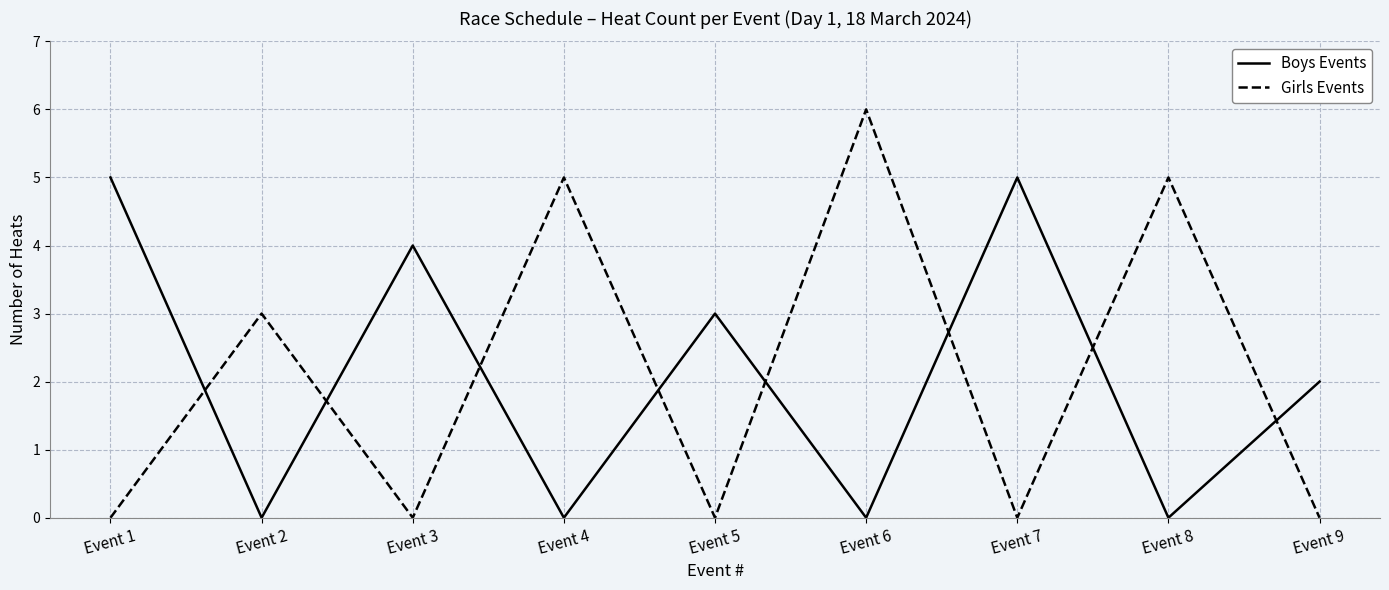

What is the difference between the second highest and minimum values in the Girls Events series?

5